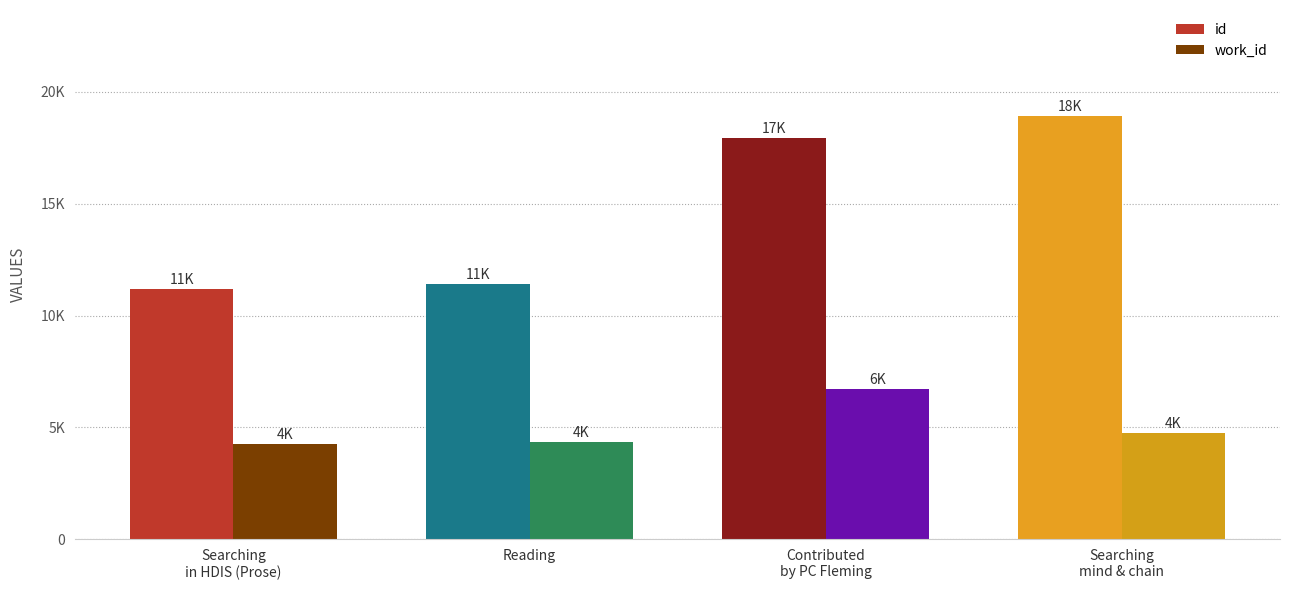

At which category is the sum across all series the highest?

Contributed
by PC Fleming